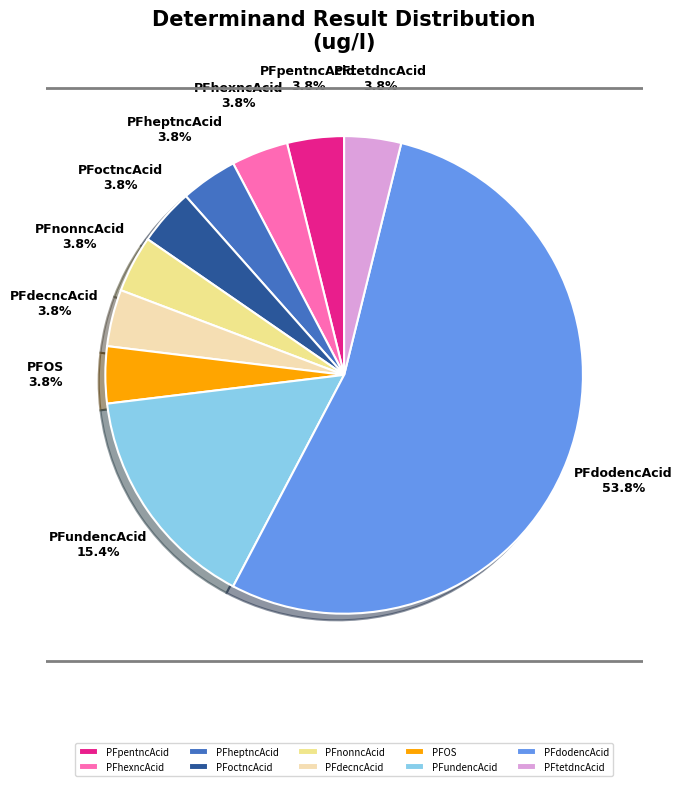

To the nearest percent, what is the average slice percentage?

10%